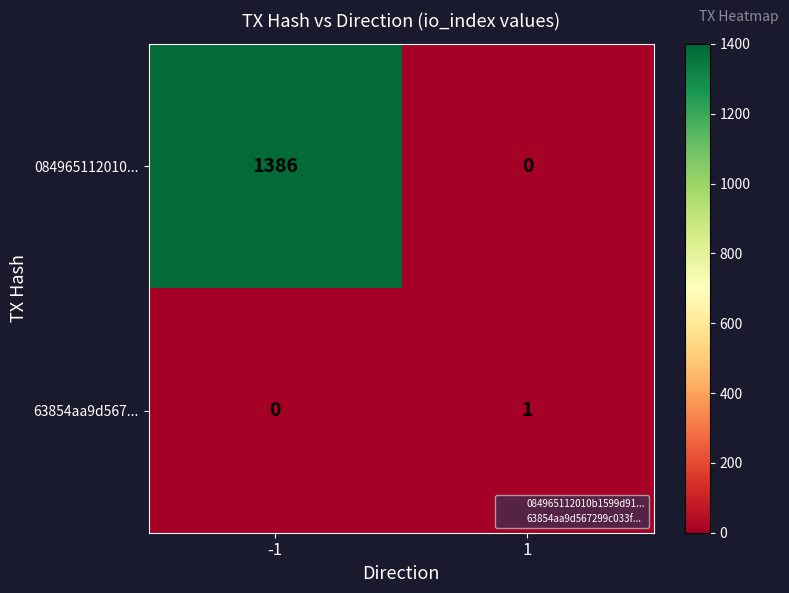

Rank the series by their average value, from highest to lowest.

084965112010..., 63854aa9d567...